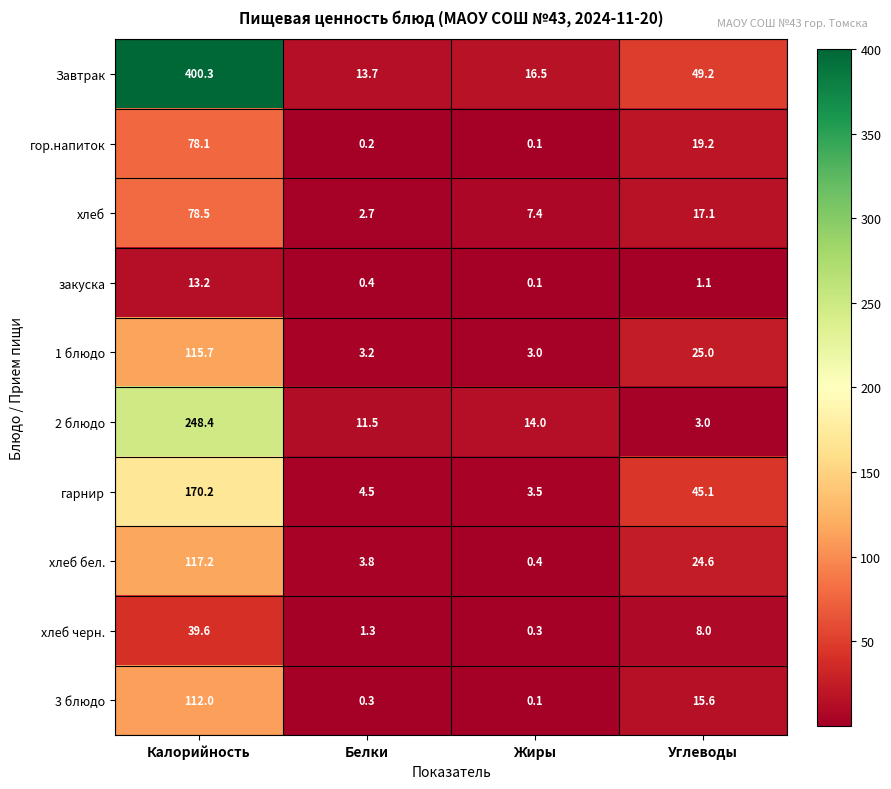

Count the number of data series in this chart.

10